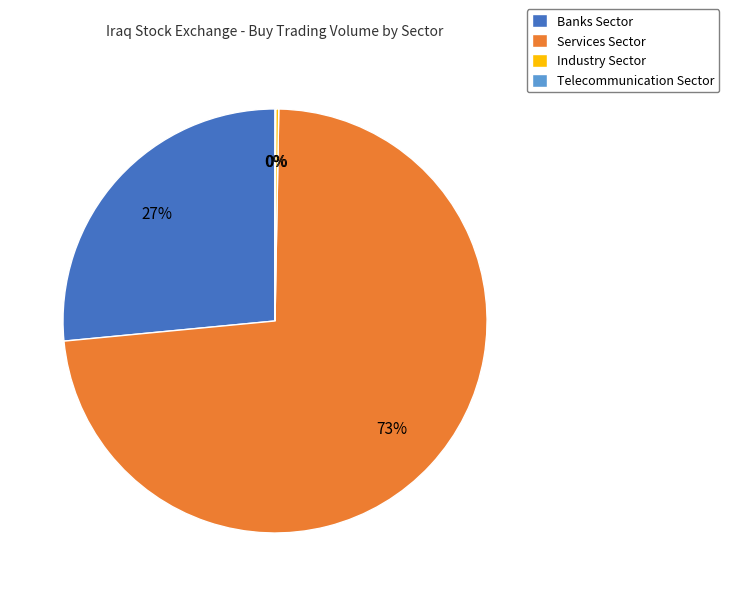

The Banks Sector slice represents 41% of the pie. True or false?

False